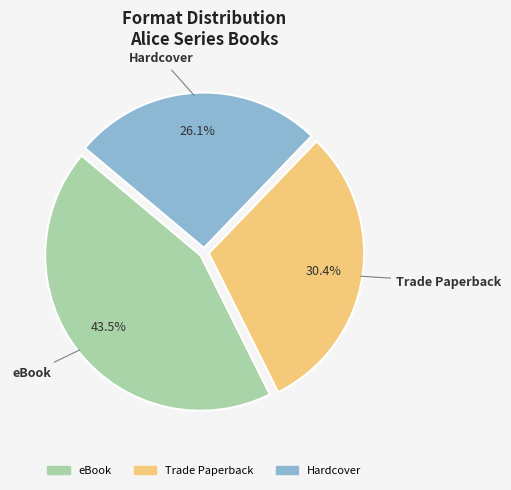

Rank the categories by value from lowest to highest.

Hardcover, Trade Paperback, eBook